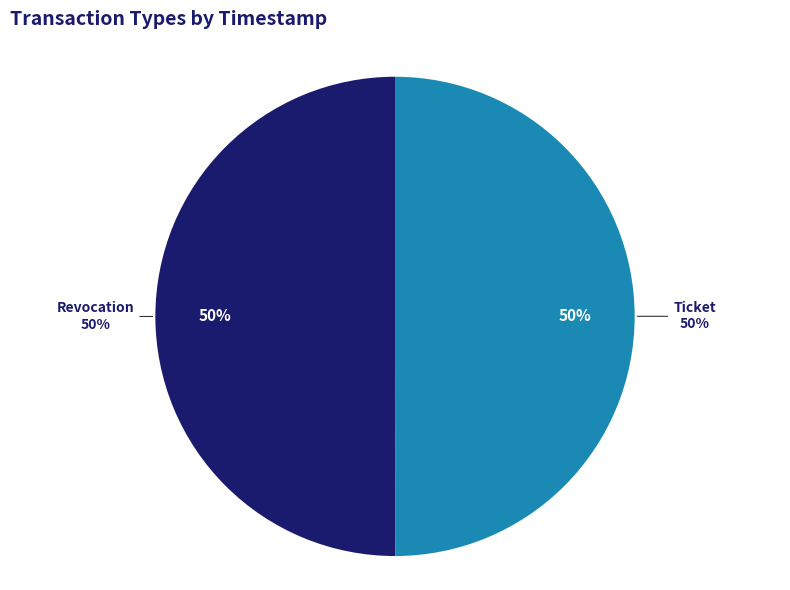

To the nearest percent, what is the combined percentage of Ticket and Revocation?

100%